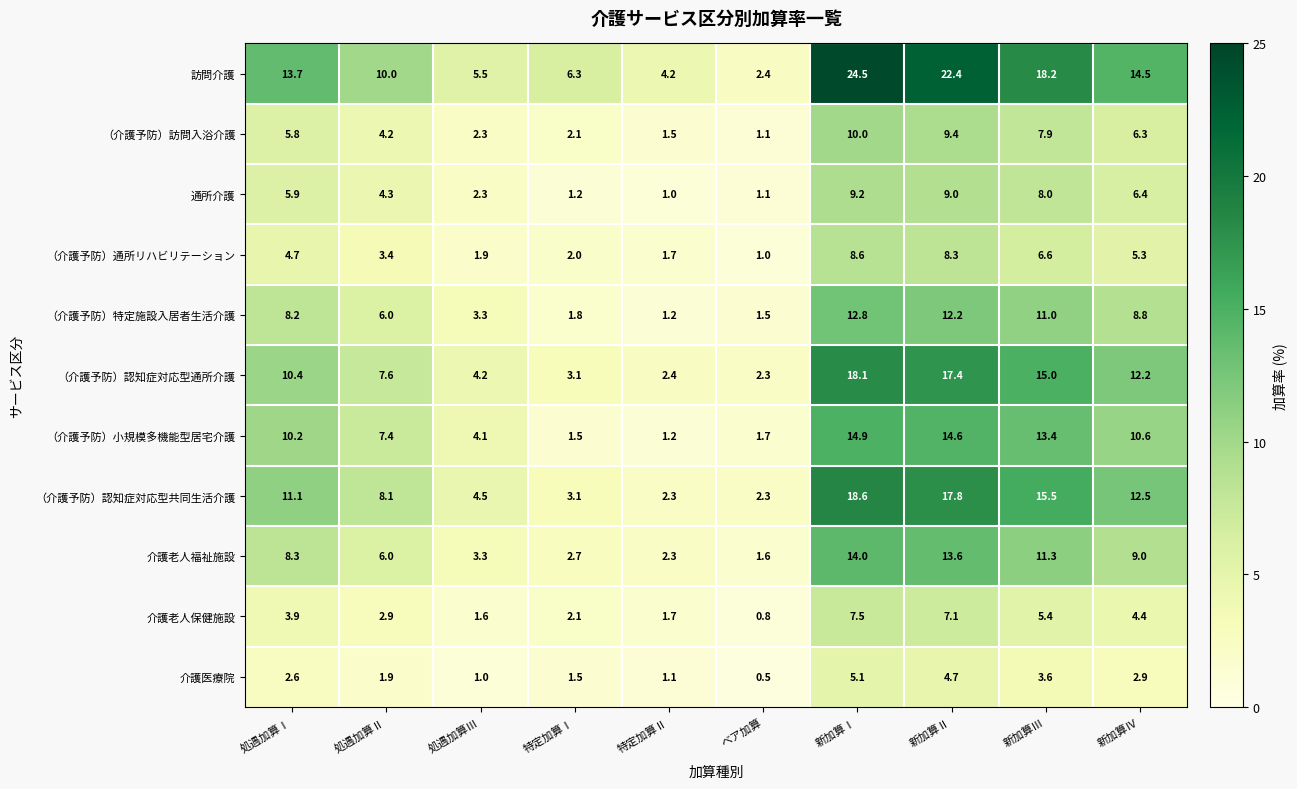

How many data points in 介護老人福祉施設 are above 8?

5